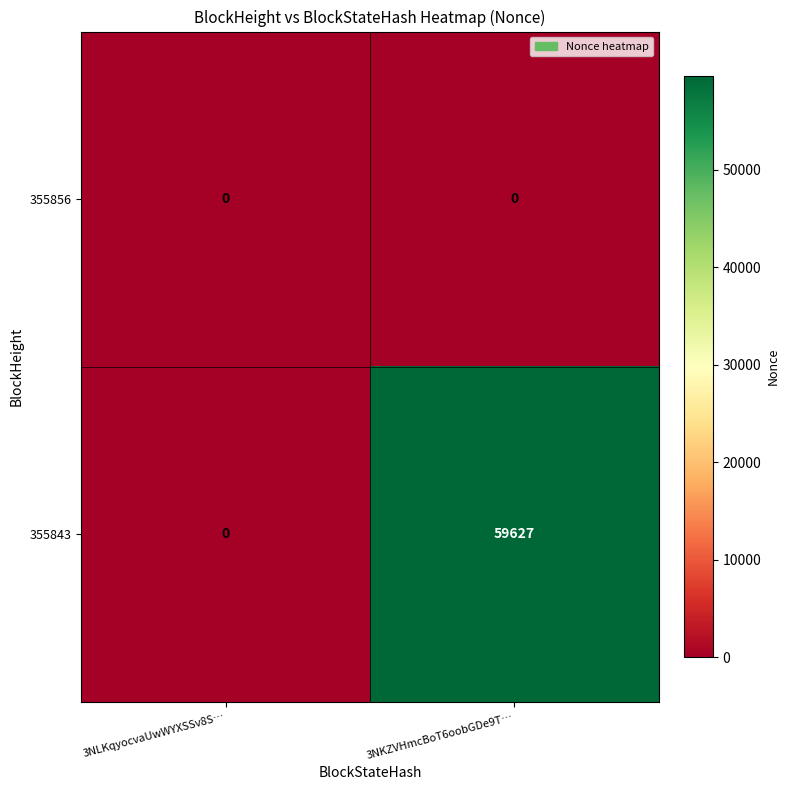

The value of 355843 at 3NLKqyocvaUwWYXSSv8S… is 0. True or false?

True